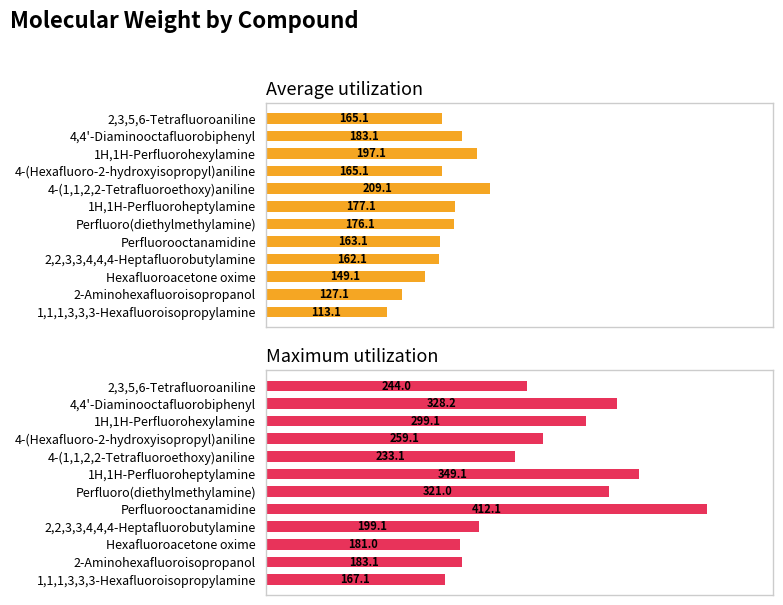

Reading right to left, transcribe all the data shown in this chart.

Average utilization: 113.1	127.1	149.1	162.1	163.1	176.1	177.1	209.1	165.1	197.1	183.1	165.1
Maximum utilization: 167.1	183.1	181.0	199.1	412.1	321.0	349.1	233.1	259.1	299.1	328.2	244.0